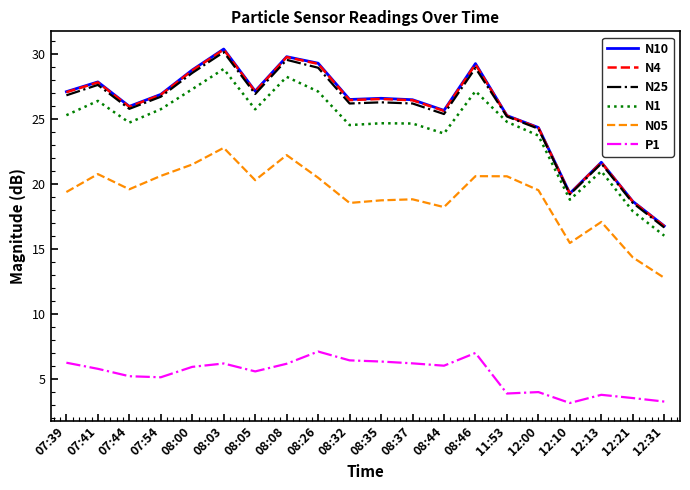

At how many categories does at least one series exceed 10?

20